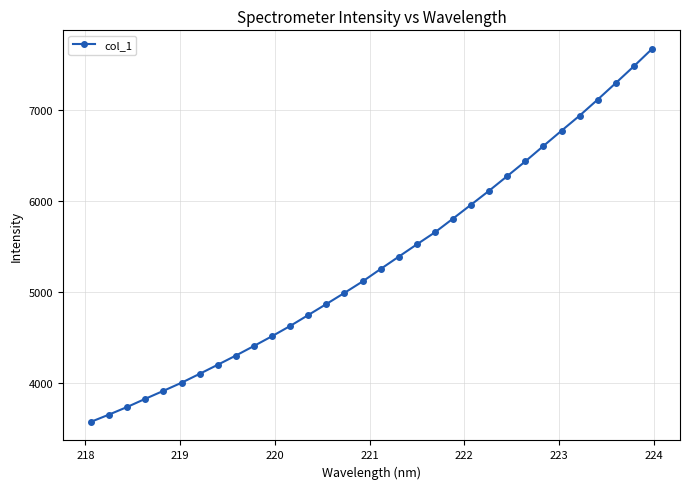

What is the value of the 30th point from the left?

7299.7